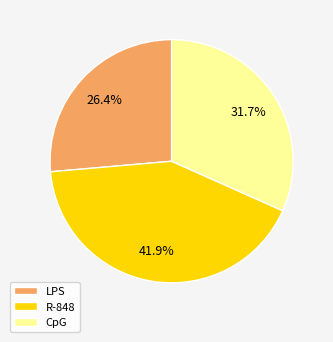

Rank the categories by value from highest to lowest.

R-848, CpG, LPS